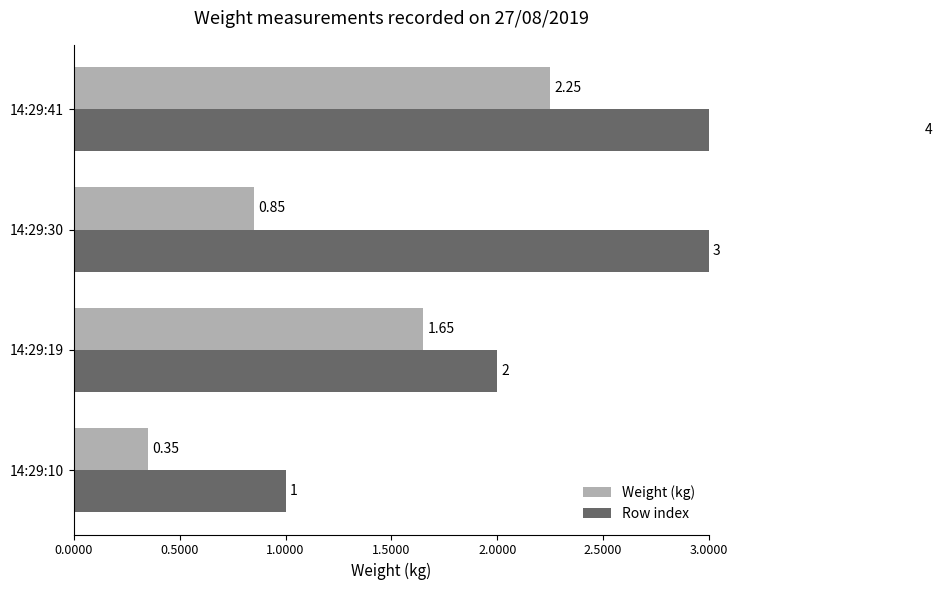

True or false: Weight (kg) has a value of 1.2 at 14:29:30.

False